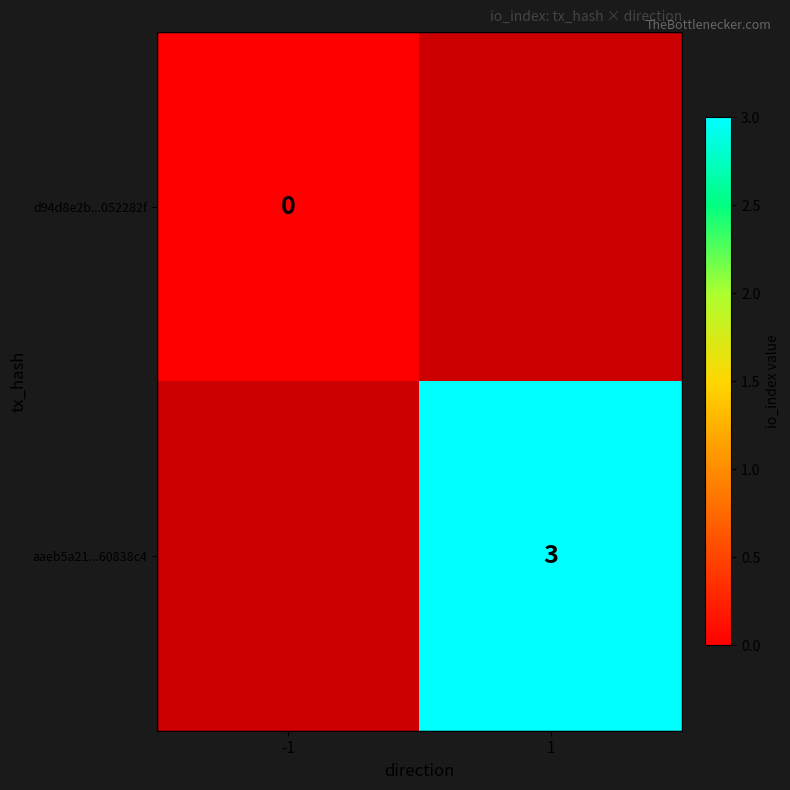

Is it true that aaeb5a21...60838c4 equals 5 at 1?

False